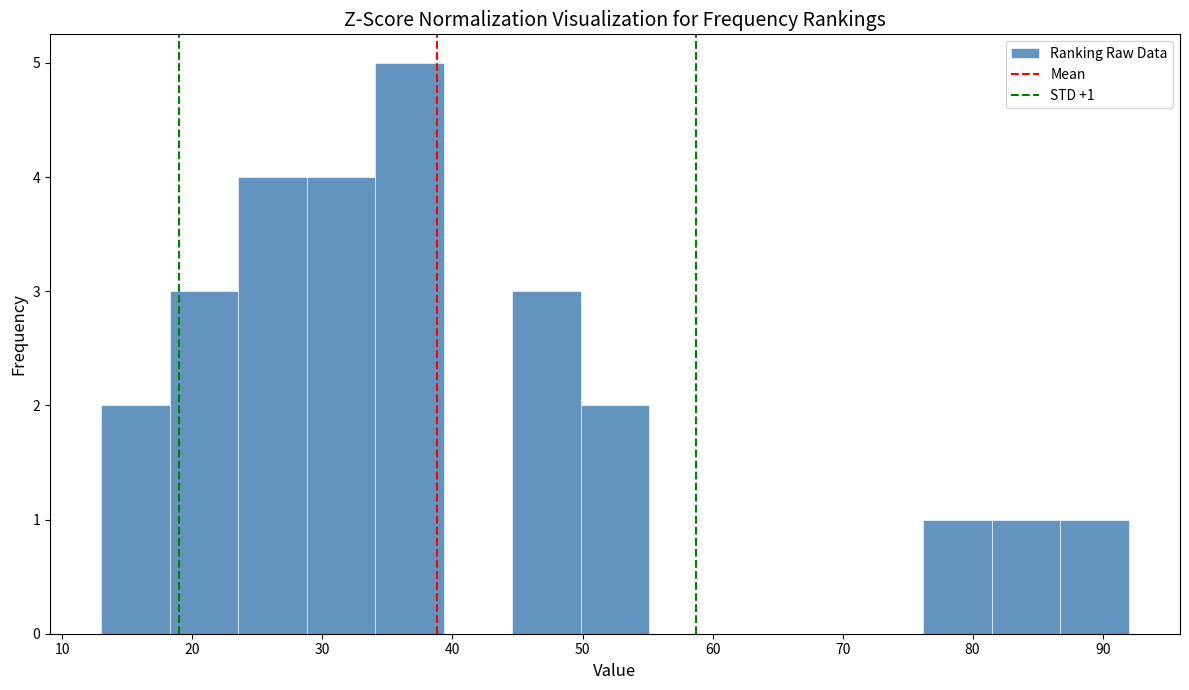

Which range on the x-axis has the tallest bar?

34 to 39